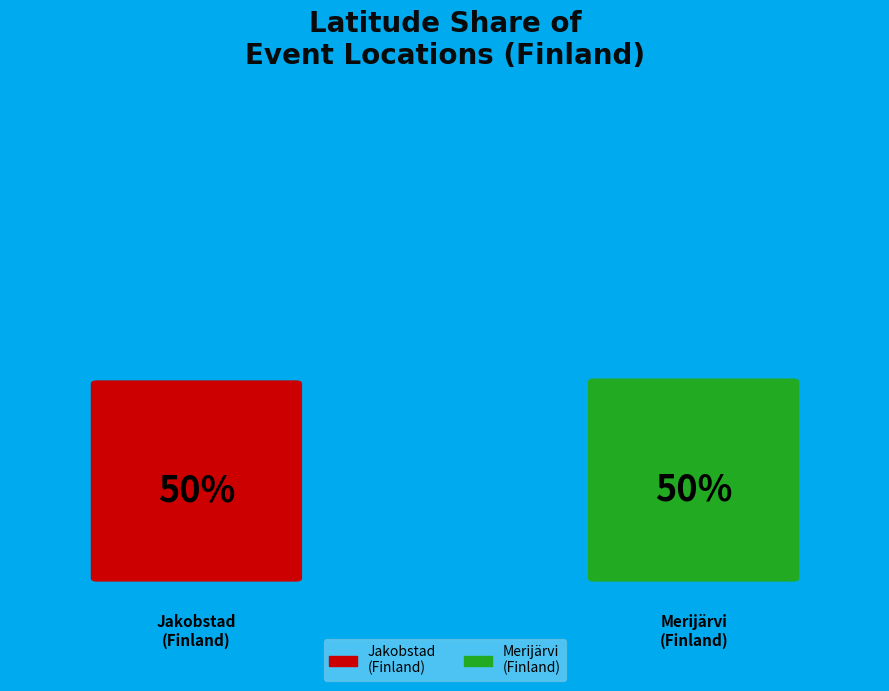

Between Merijärvi, Northern Ostrobothnia, Finland and Jakobstad, Ostrobothnia, Finland, which is larger?

Merijärvi, Northern Ostrobothnia, Finland